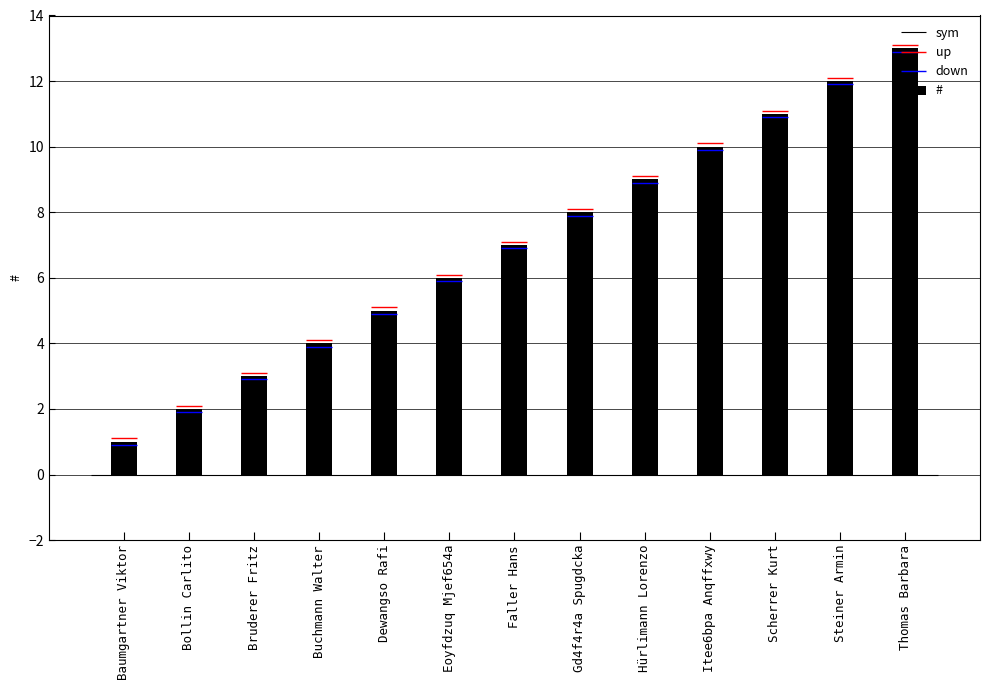

What is the maximum value shown in the chart?

13